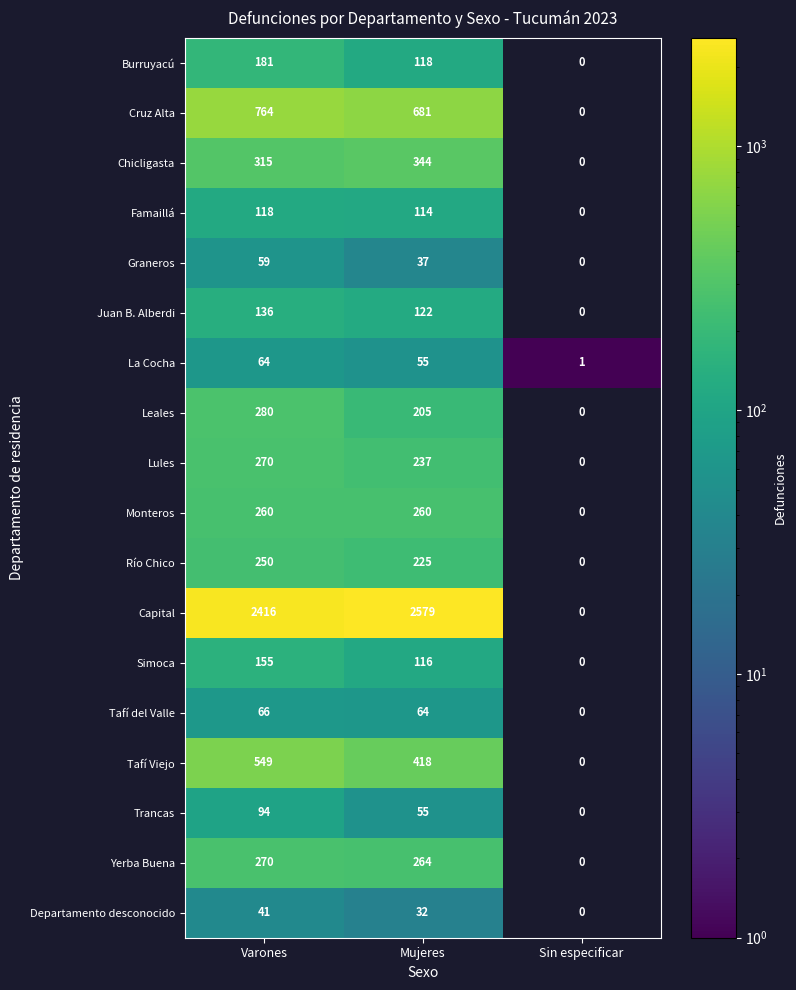

At which category is the sum across all series the highest?

Varones